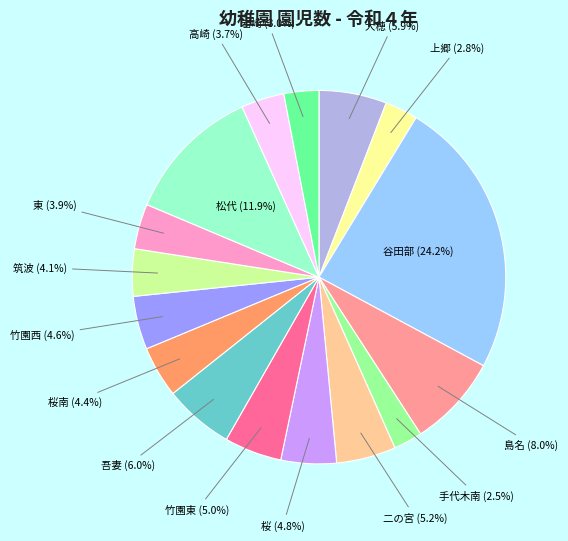

Does any single category account for the majority?

No